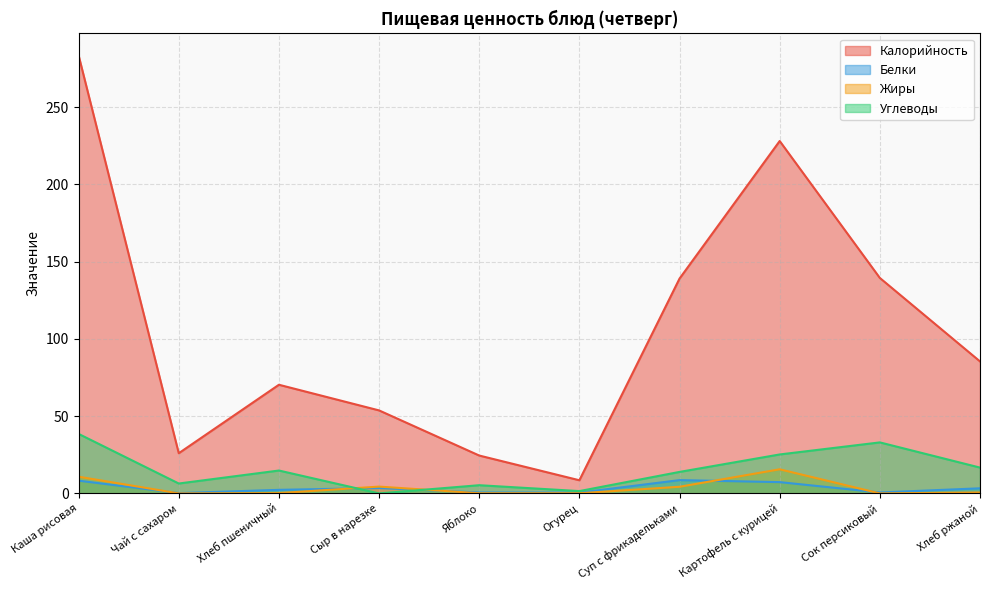

Reading left to right, list all the values displayed in this chart.

Калорийность: Каша рисовая=283.4	Чай с сахаром=26.0	Хлеб пшеничный=70.3	Сыр в нарезке=53.7	Яблоко=24.5	Огурец=8.5	Суп с фрикадельками=139.0	Картофель с курицей=228.0	Сок персиковый=139.4	Хлеб ржаной=85.4
Белки: Каша рисовая=8.2	Чай с сахаром=0.2	Хлеб пшеничный=2.3	Сыр в нарезке=3.5	Яблоко=0.6	Огурец=0.5	Суп с фрикадельками=8.6	Картофель с курицей=7.3	Сок персиковый=0.6	Хлеб ржаной=3.3
Жиры: Каша рисовая=10.8	Чай с сахаром=0.0	Хлеб пшеничный=0.2	Сыр в нарезке=4.4	Яблоко=0.1	Огурец=0.1	Суп с фрикадельками=4.3	Картофель с курицей=15.6	Сок персиковый=0.0	Хлеб ржаной=0.6
Углеводы: Каша рисовая=38.5	Чай с сахаром=6.4	Хлеб пшеничный=14.8	Сыр в нарезке=0.0	Яблоко=5.3	Огурец=1.5	Суп с фрикадельками=13.9	Картофель с курицей=25.2	Сок персиковый=33.0	Хлеб ржаной=16.7